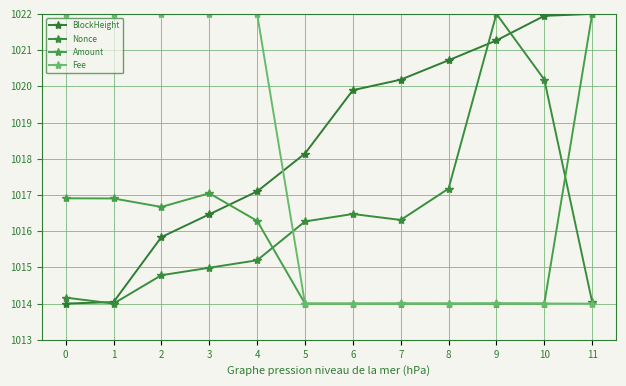

The value of Amount at 9 is 1420.4. True or false?

False